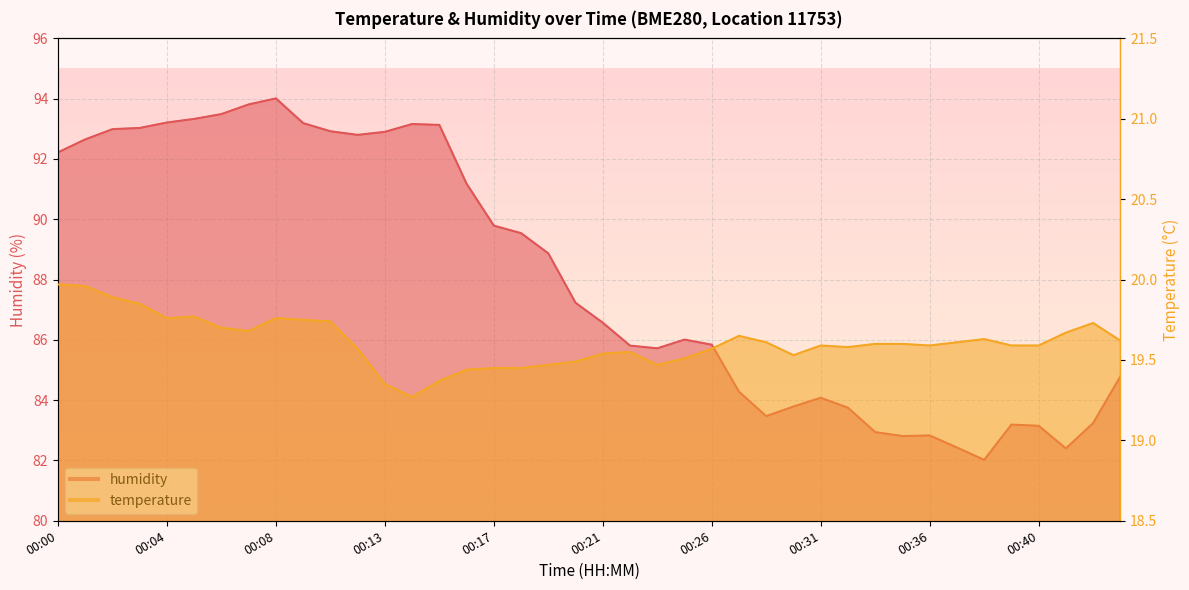

Where is the first local maximum for temperature?

00:05